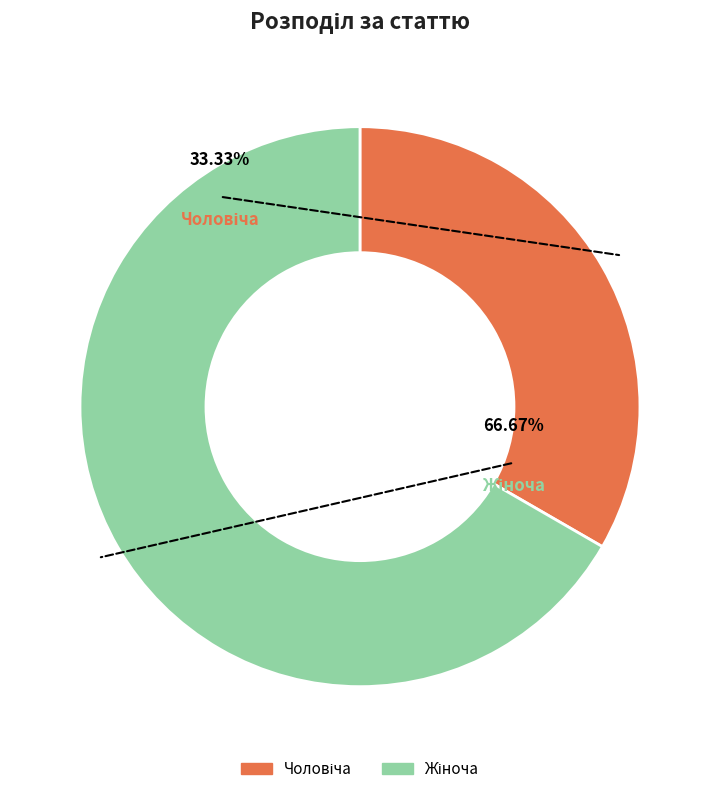

What percentage is the Жіноча slice, to the nearest percent?

67%